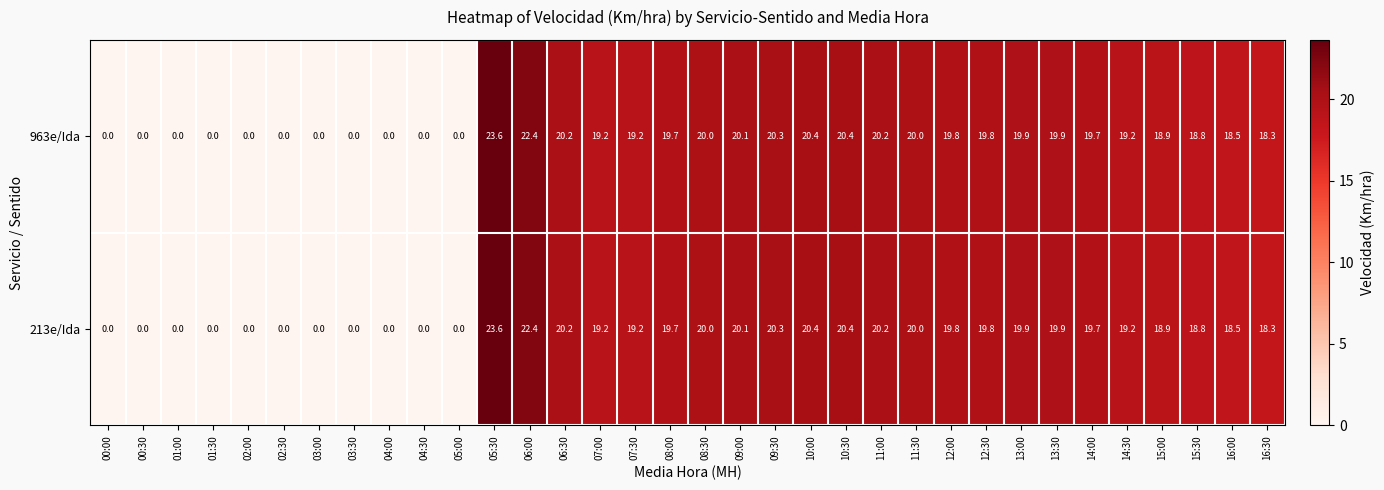

What is the average value of the 213e/Ida series?

13.5